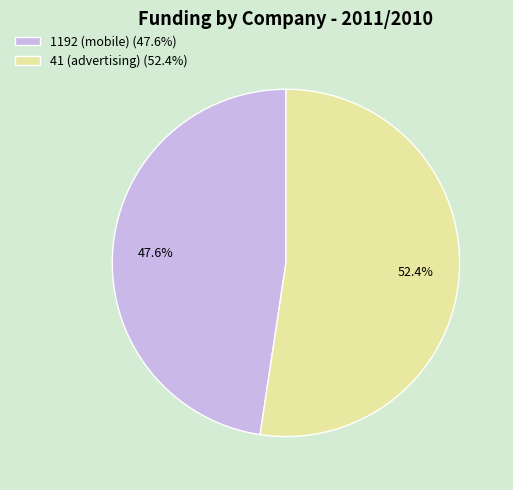

Is there a majority slice in this chart?

Yes